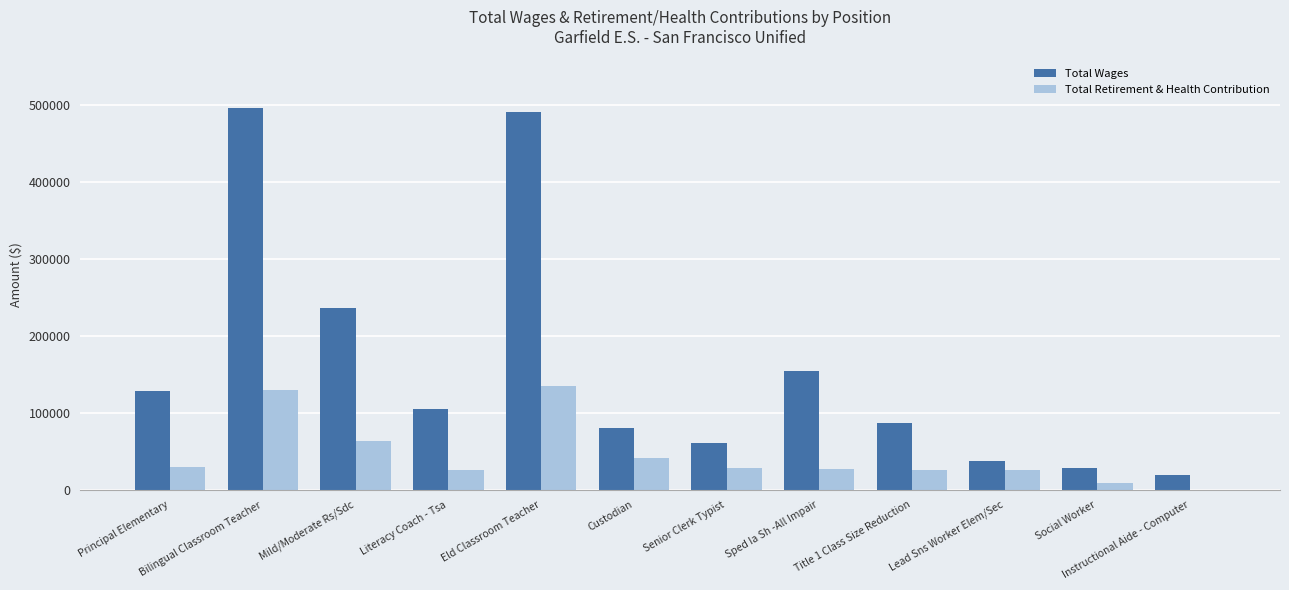

Is the value of Total Wages at Senior Clerk Typist greater than the value of Total Retirement & Health Contribution at Eld Classroom Teacher?

No